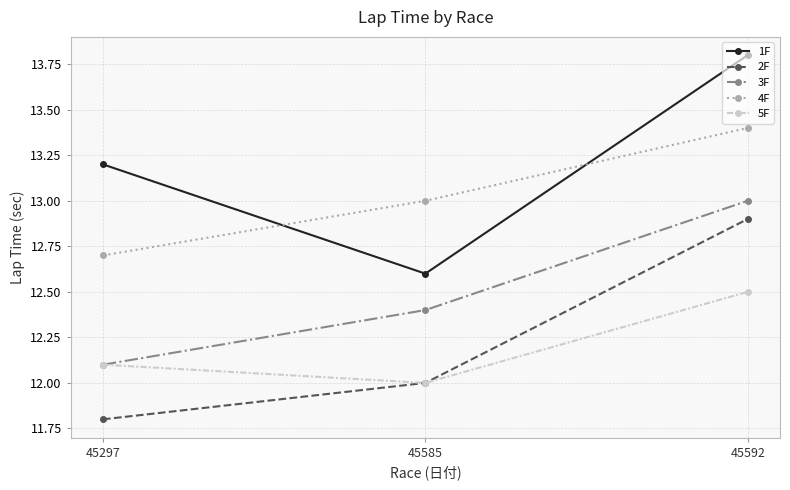

What is the average value of the 2F series?

12.2